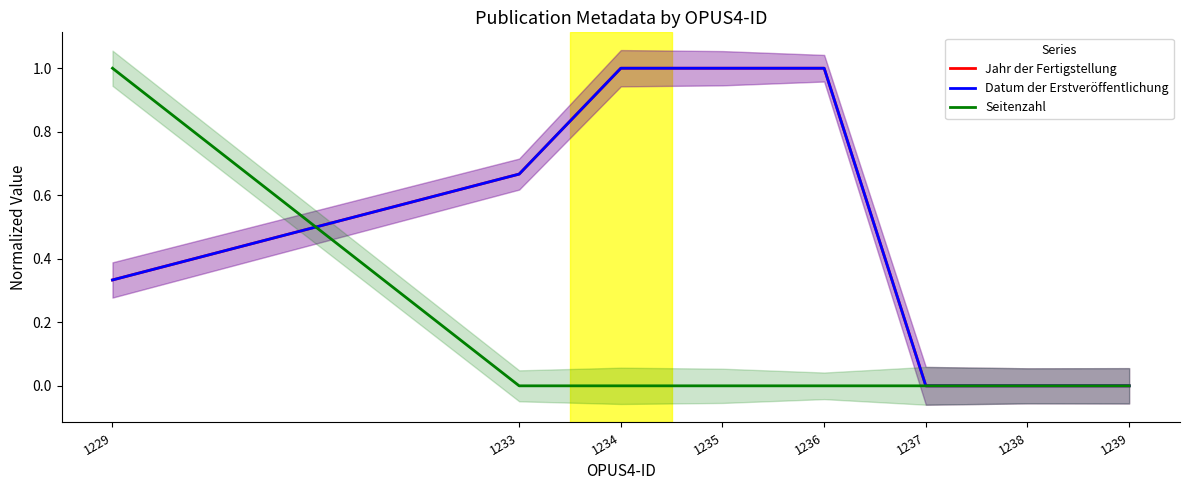

Read the Jahr der Fertigstellung value at 1233.

0.7